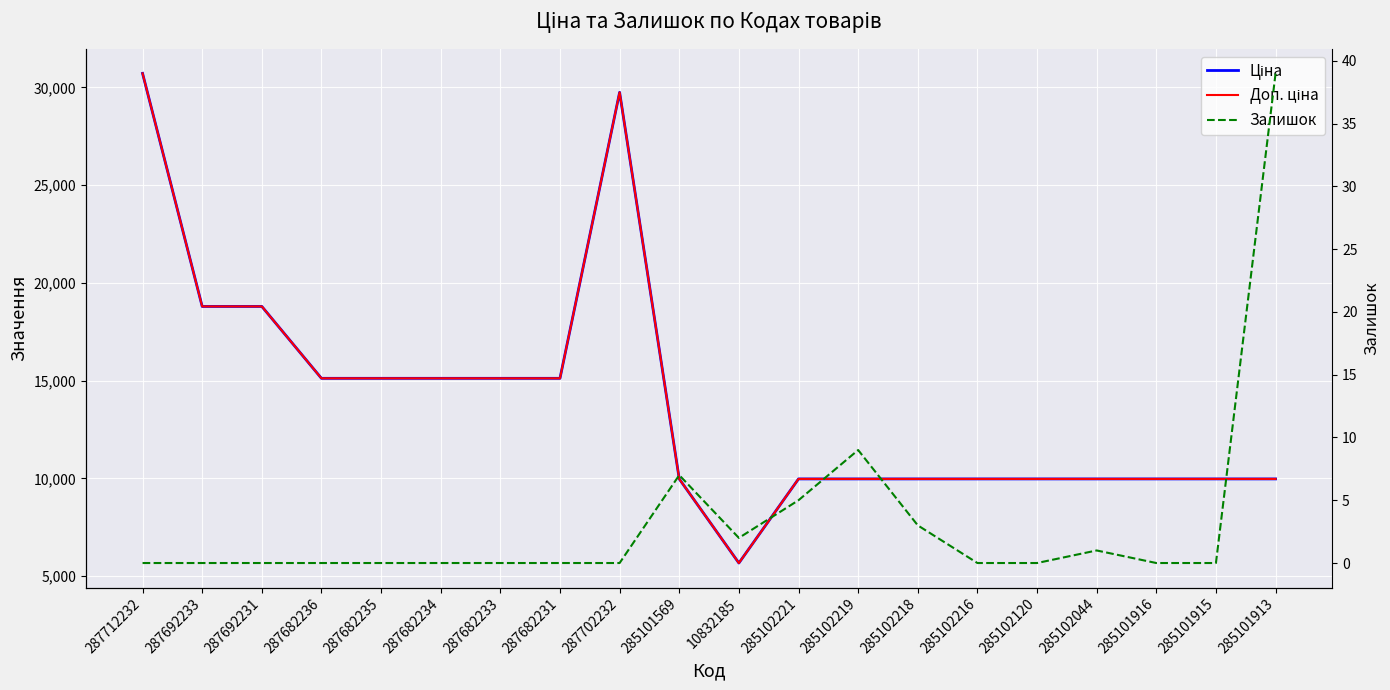

True or false: Доп. ціна and Ціна intersect in this chart.

False